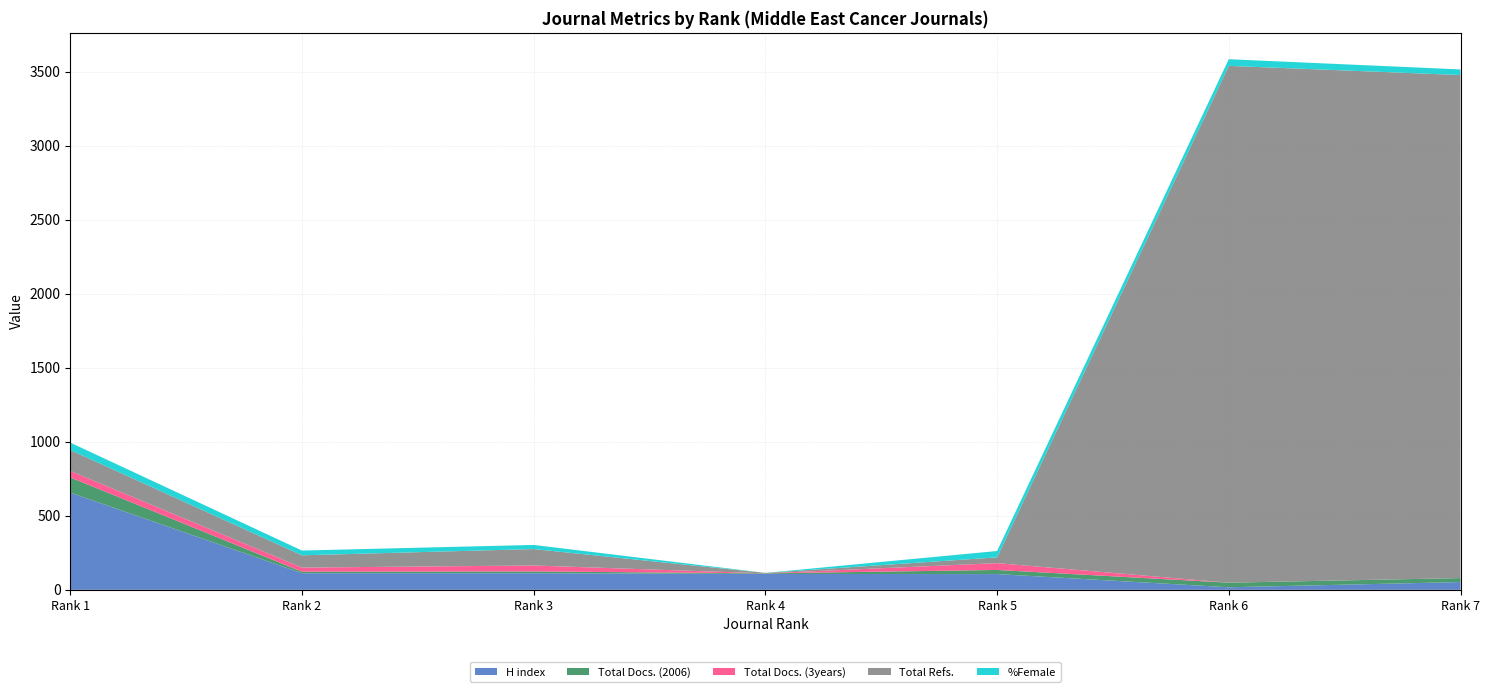

Reading left to right, what are all the values shown in this chart?

H index: Rank 1=656	Rank 2=112	Rank 3=112	Rank 4=107	Rank 5=106	Rank 6=17	Rank 7=52
Total Docs. (2006): Rank 1=103	Rank 2=10	Rank 3=12	Rank 4=4	Rank 5=28	Rank 6=31	Rank 7=27
Total Docs. (3years): Rank 1=44	Rank 2=28	Rank 3=40	Rank 4=0	Rank 5=46	Rank 6=0	Rank 7=0
Total Refs.: Rank 1=141	Rank 2=83	Rank 3=111	Rank 4=3	Rank 5=39	Rank 6=3491	Rank 7=3398
%Female: Rank 1=50	Rank 2=32	Rank 3=28	Rank 4=0	Rank 5=43	Rank 6=45	Rank 7=38